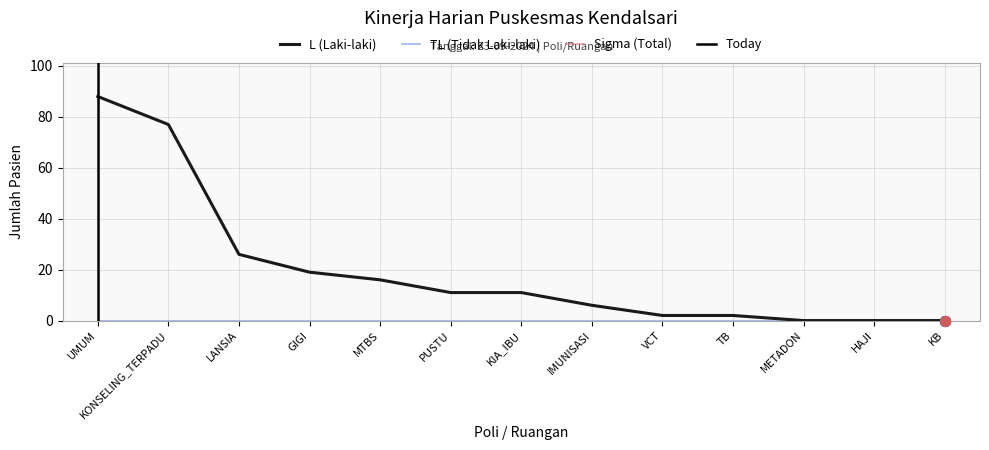

At how many categories does at least one series exceed 39?

2